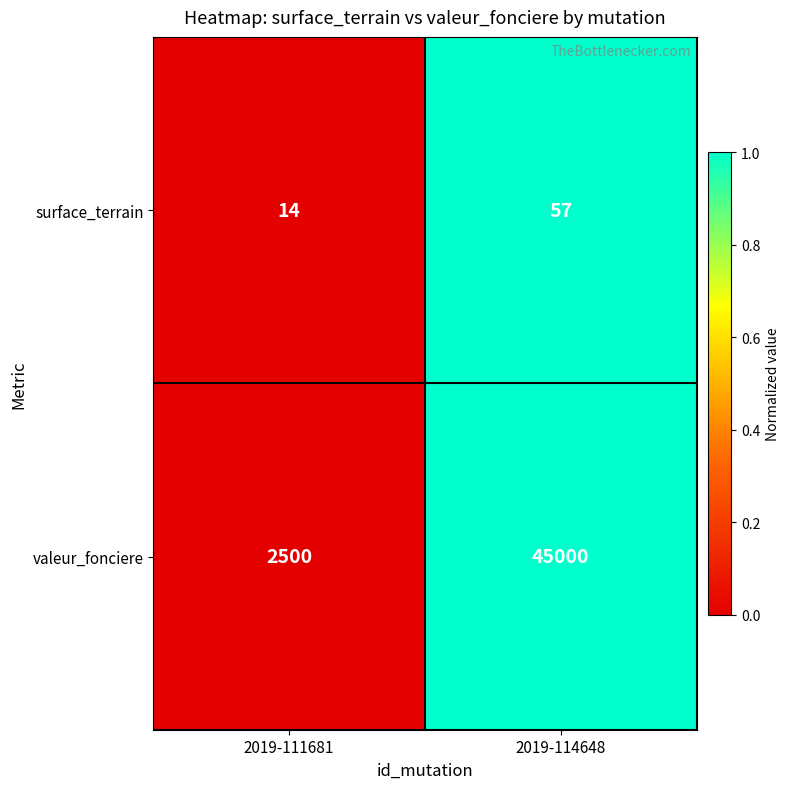

At which category is the sum across all series the highest?

2019-114648